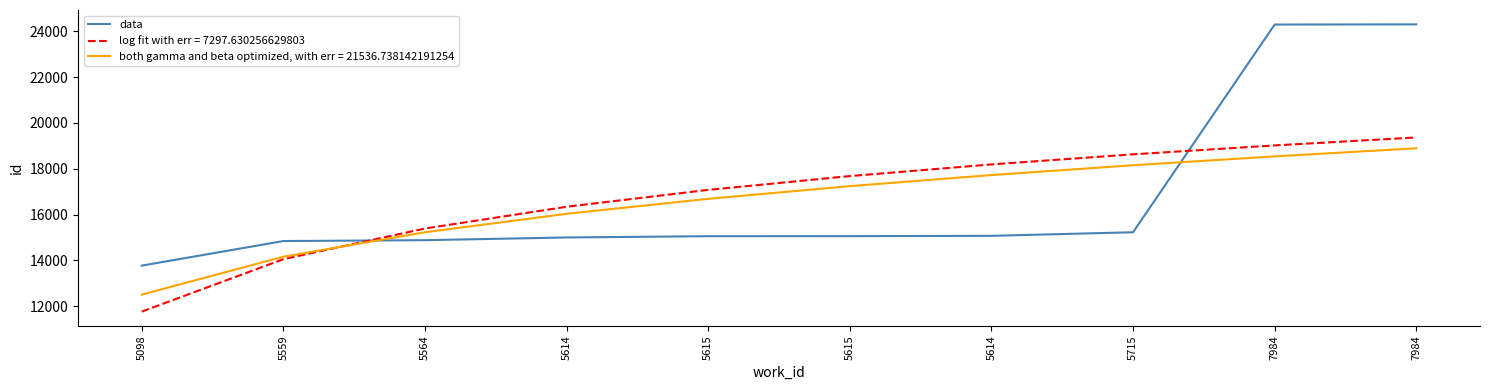

Does the chart have visible grid lines?

No